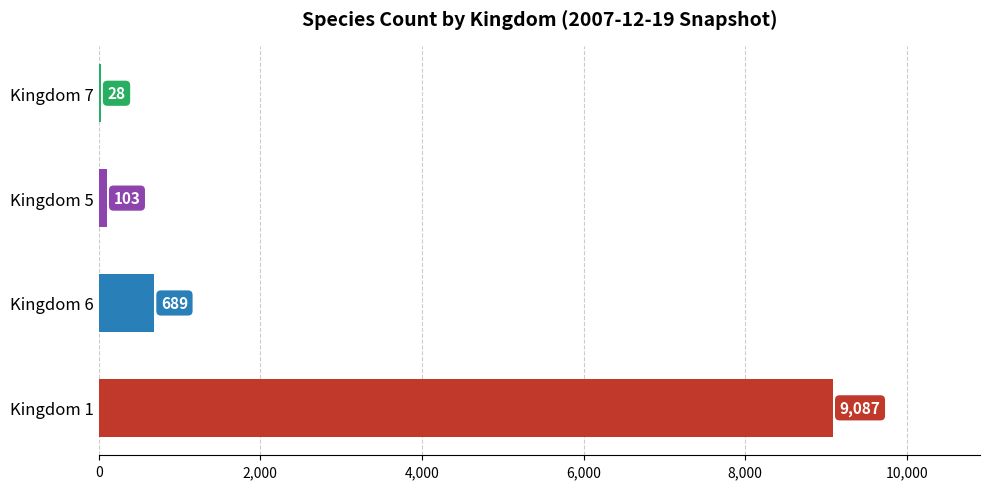

Which category has the highest value across all series?

Kingdom 1